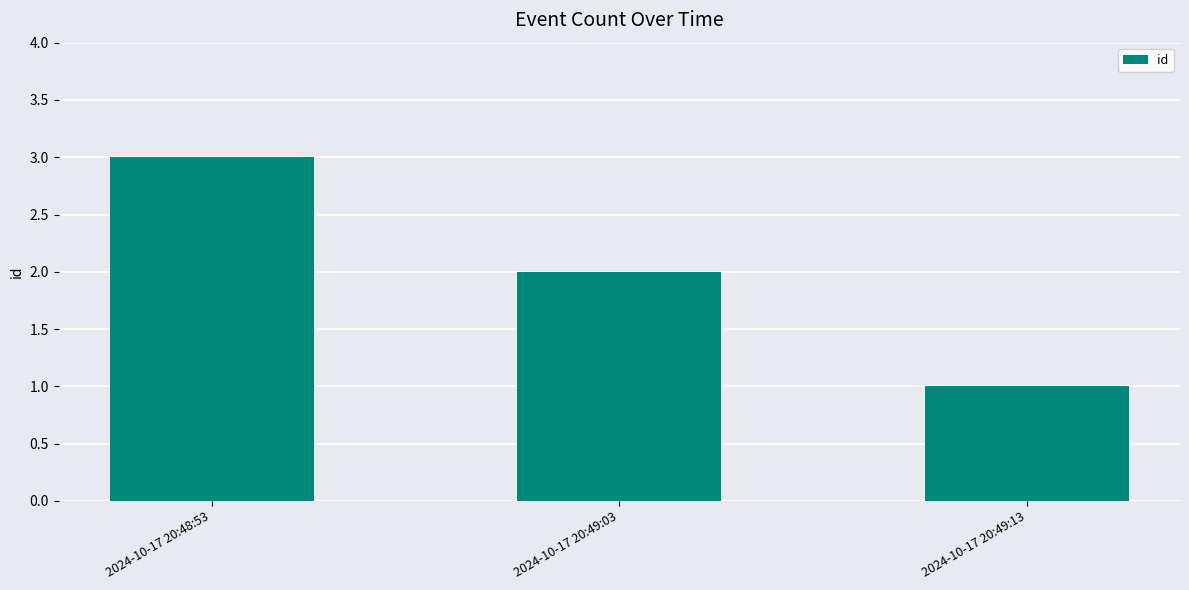

Reading right to left, extract all data points from this chart.

1	2	3